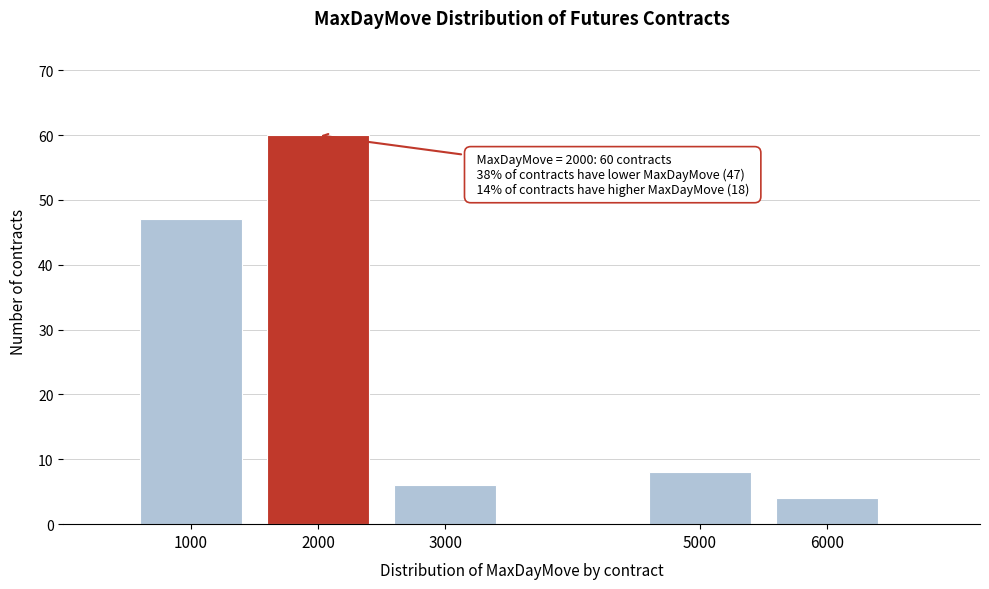

Reading left to right, list all the values displayed in this chart.

1000=47	2000=60	3000=6	5000=8	6000=4